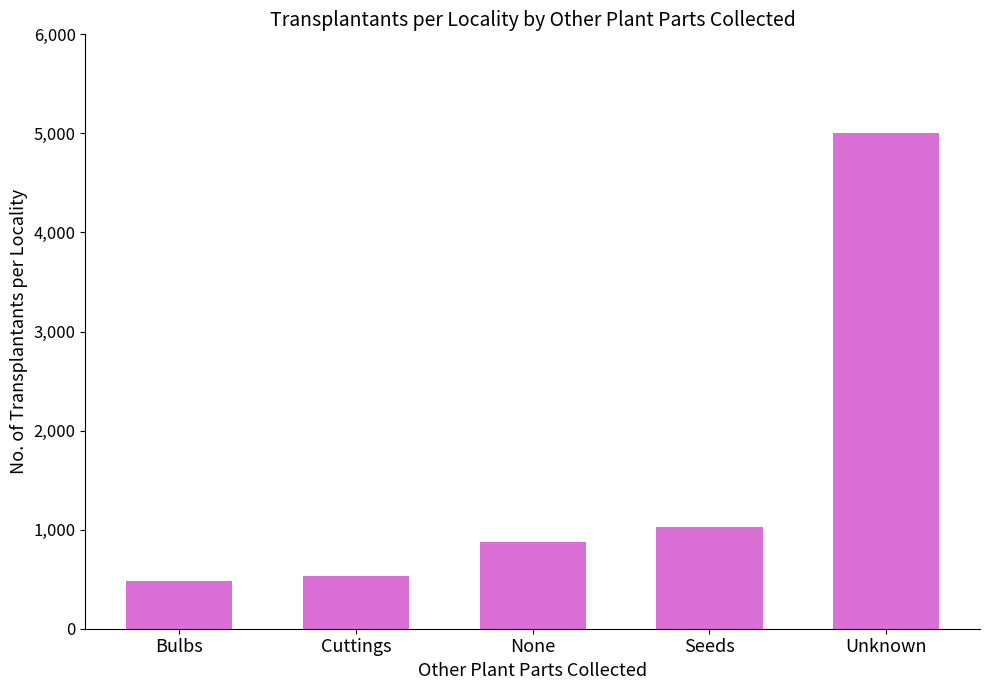

True or false: the data shows 533 at Cuttings.

True